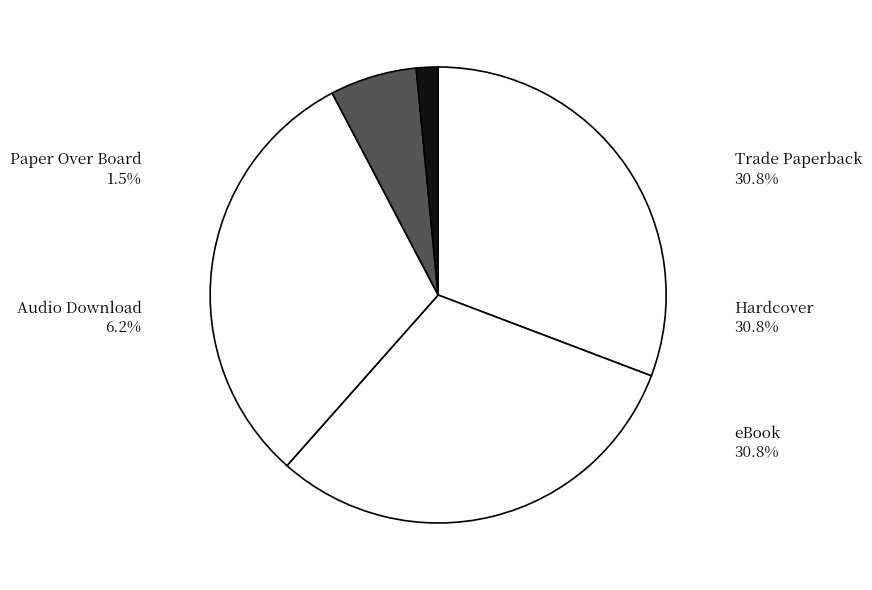

What percentage is the Hardcover slice, to the nearest percent?

31%